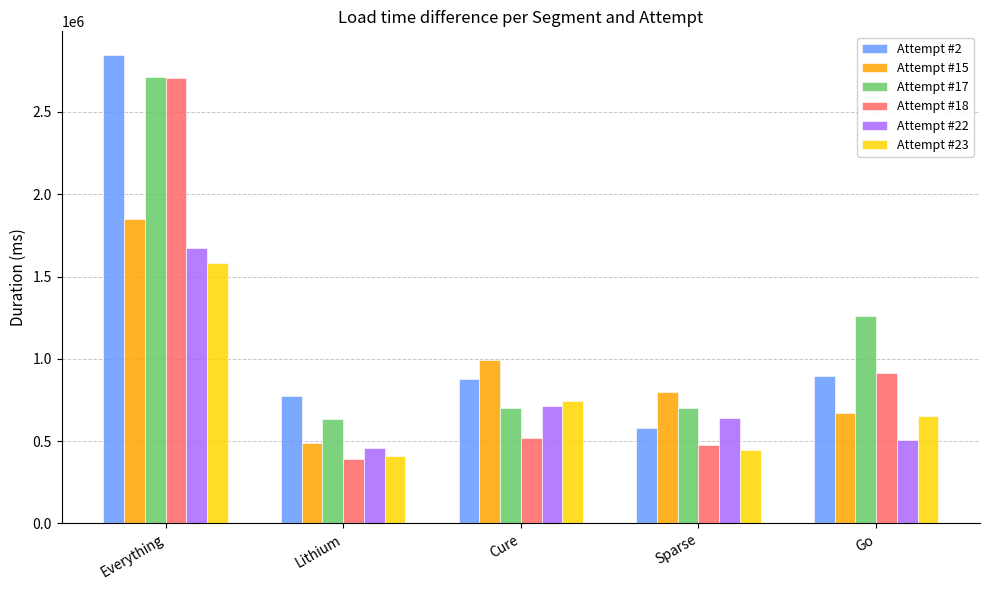

At which label does Attempt #18 reach its minimum?

Lithium